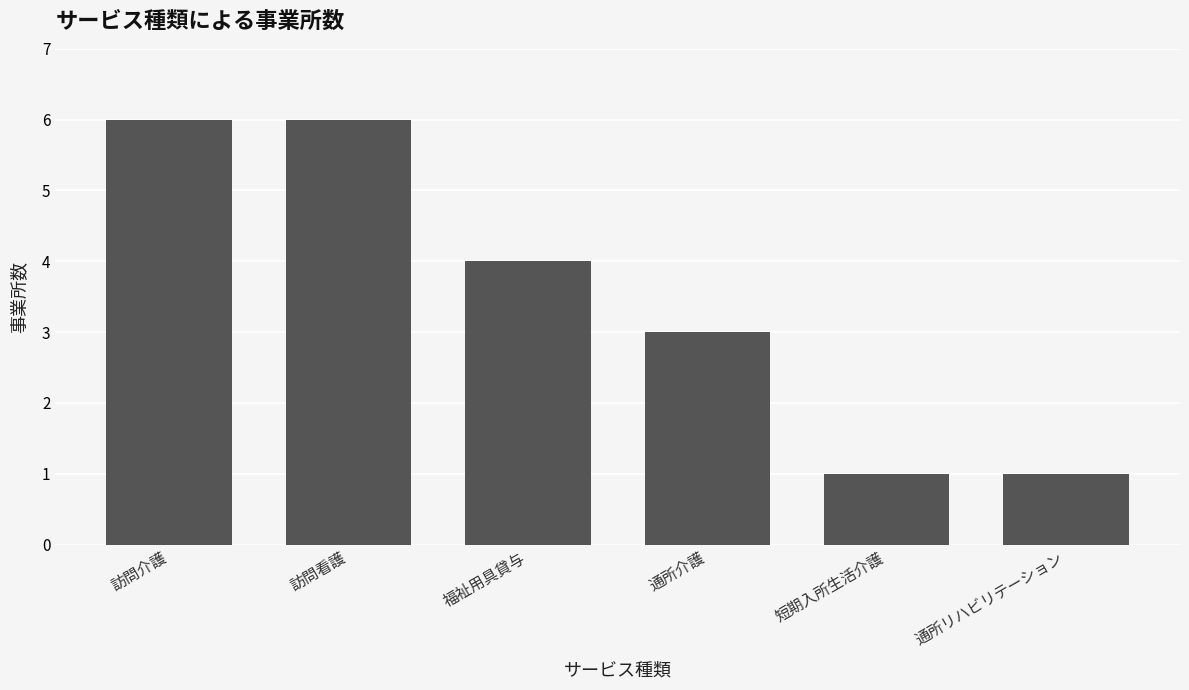

Count the number of categories in the chart.

6